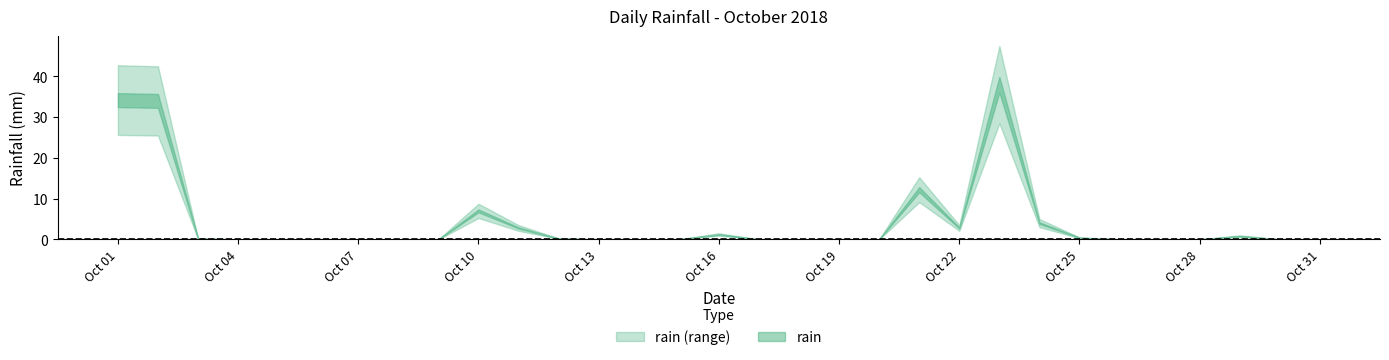

Is it true that the value at 2018-10-20 is 0.0?

True